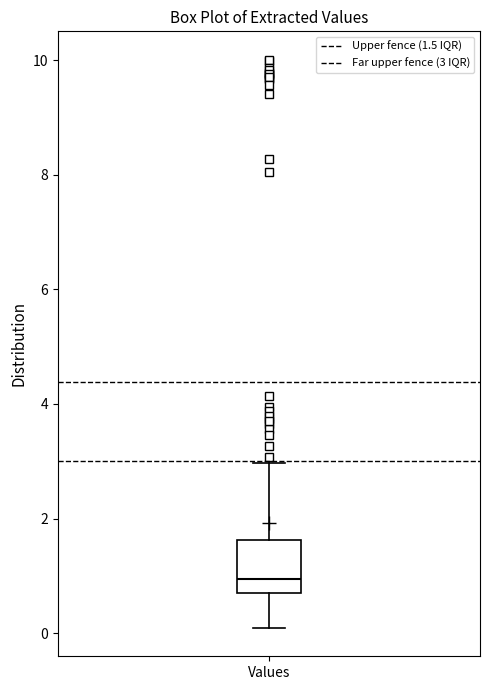

Where is the upper edge of the box for Values on the y-axis? The values are not printed on the chart, so give them approximately, as read against the axis.

1.6